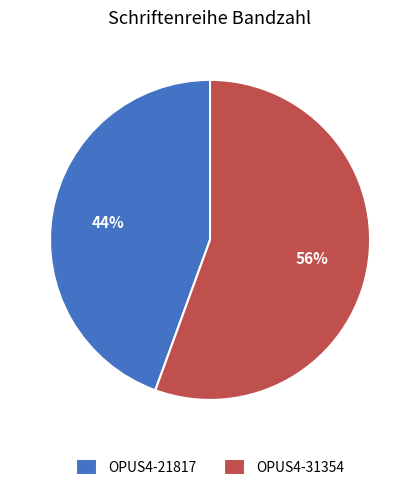

Rank the categories by value from highest to lowest.

OPUS4-31354, OPUS4-21817